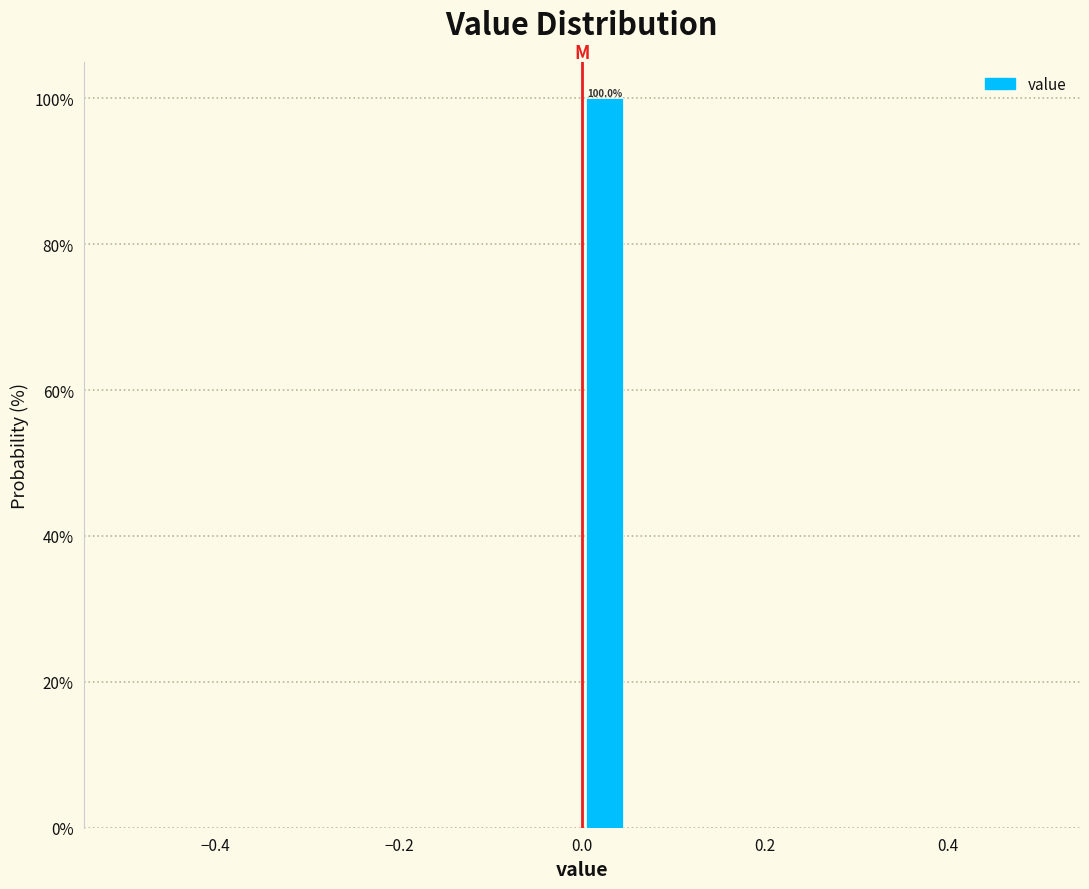

Read against the x-axis, roughly where is the centre of the tallest bar?

0.02